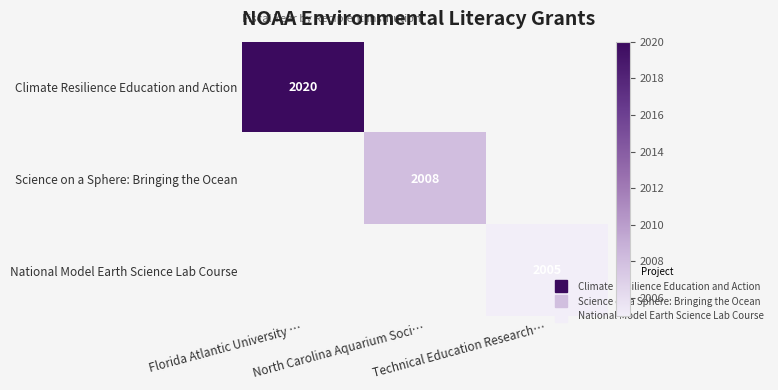

True or false: Climate Resilience Education and Action has a value of 1314 at Technical Education Research….

False